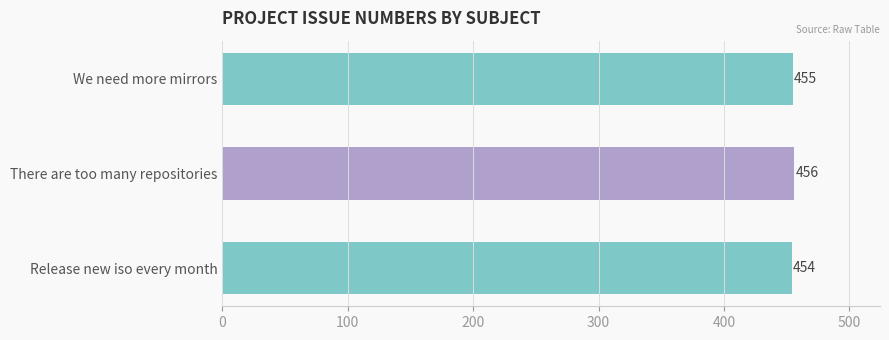

Rank the categories by value from lowest to highest.

Release new iso every month, We need more mirrors, There are too many repositories